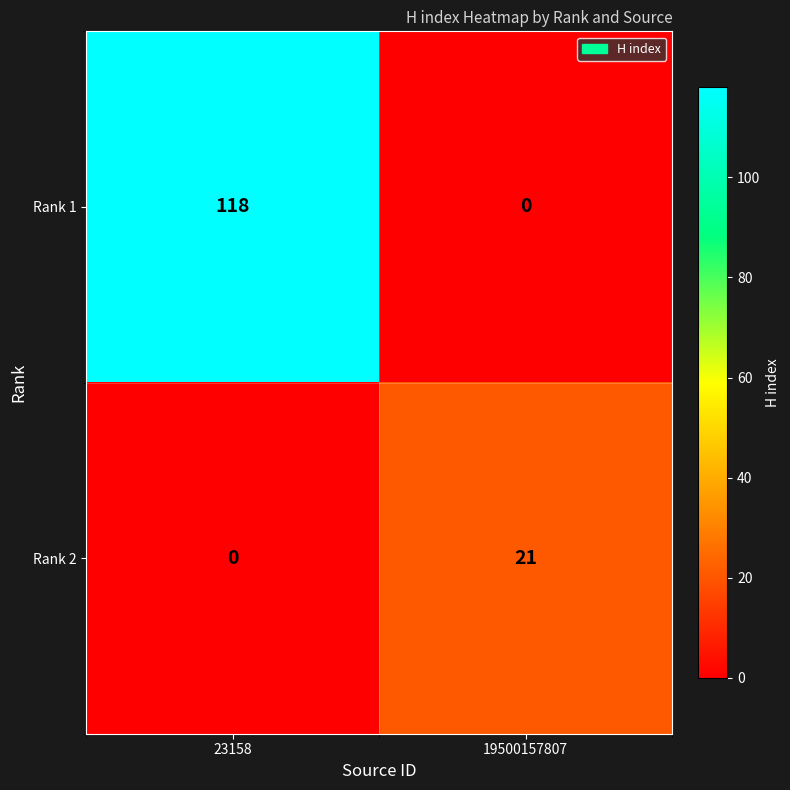

At which category does the chart reach its peak across all series?

23158